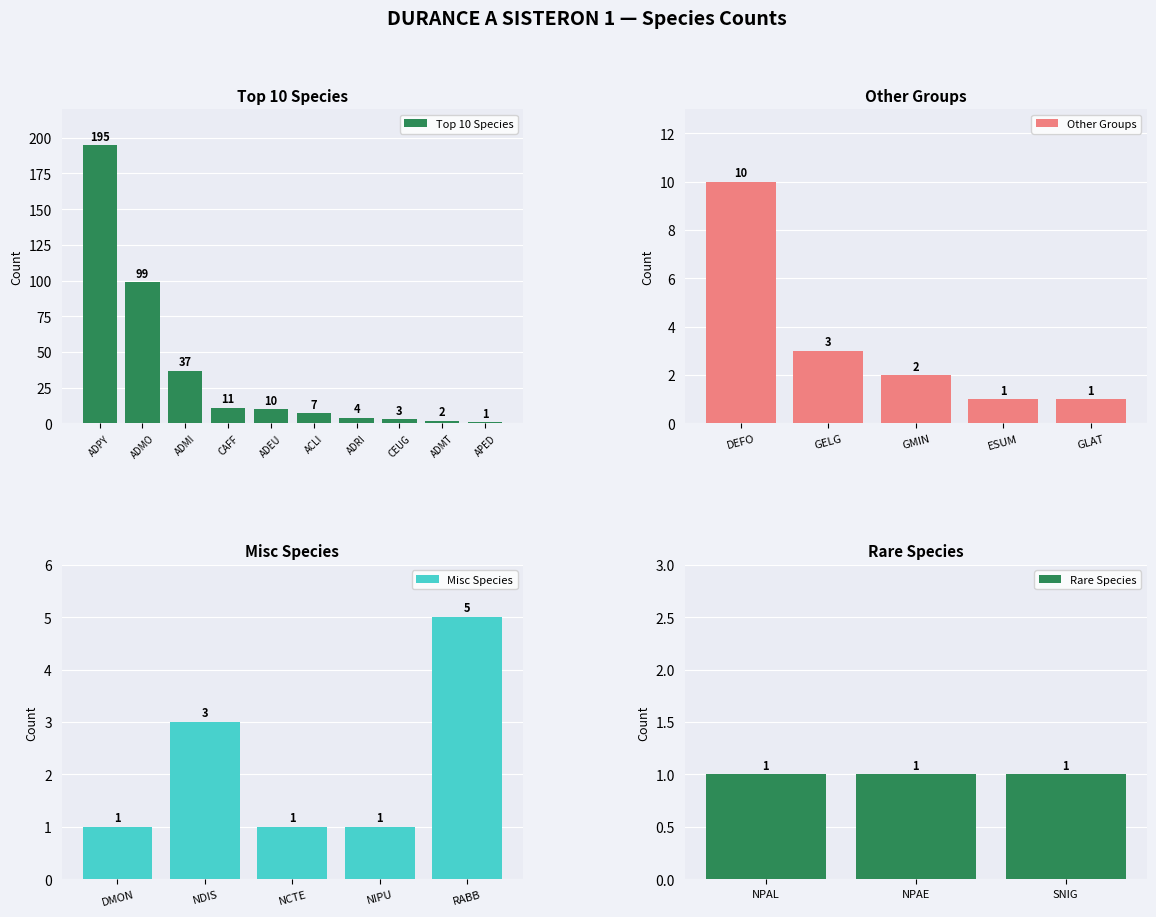

How many values in the Top 10 Species series are below 10?

5